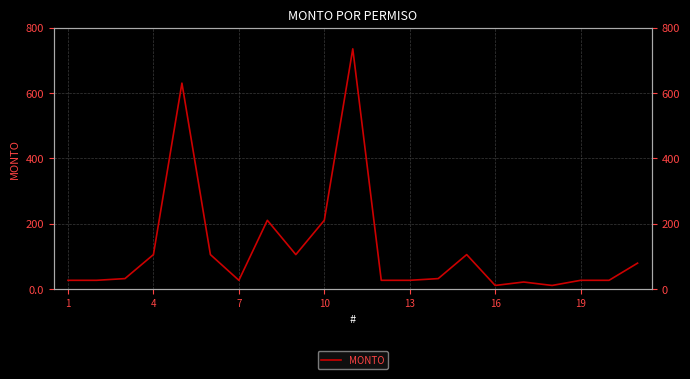

How many lines are shown in the chart?

1